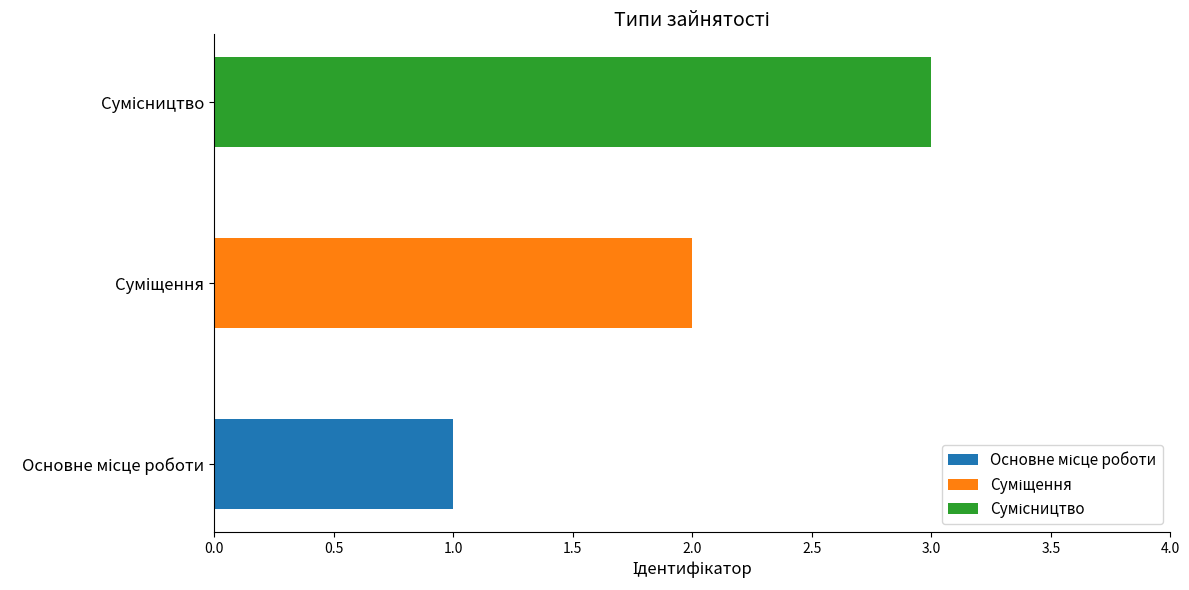

Count the values in the range 1 to 3.

3